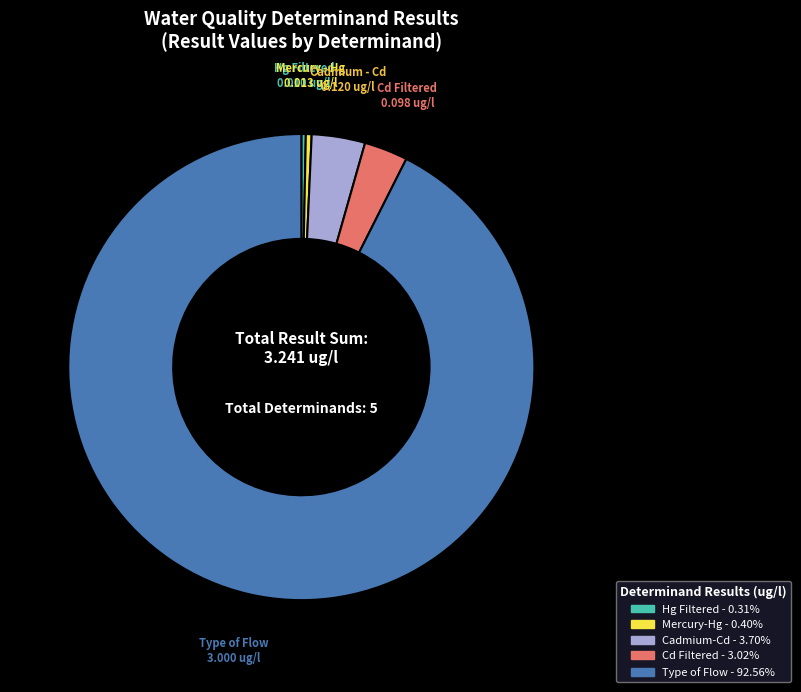

Does any single category account for the majority?

Yes